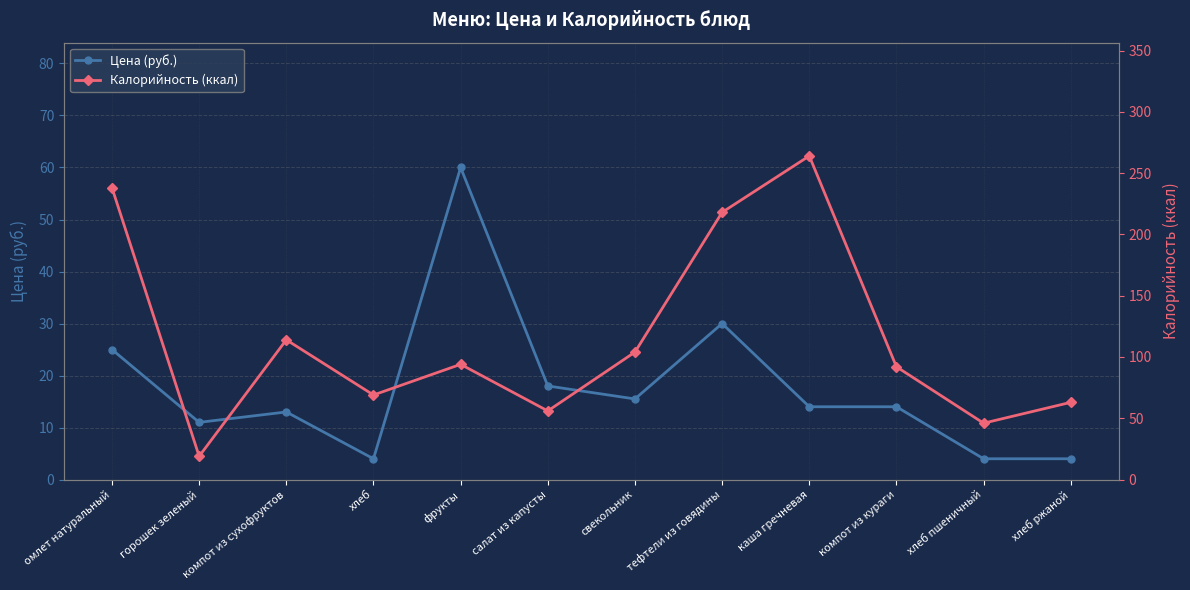

Rank the categories by Калорийность (ккал) value from highest to lowest.

каша гречневая, омлет натуральный, тефтели из говядины, компот из сухофруктов, свекольник, фрукты, компот из кураги, хлеб, хлеб ржаной, салат из капусты, хлеб пшеничный, горошек зеленый